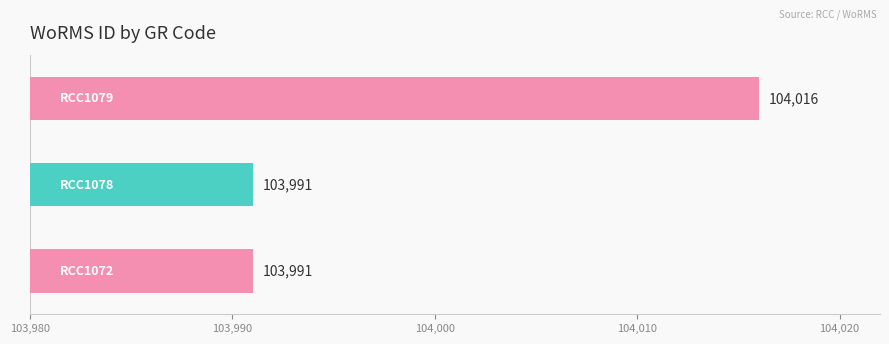

What is the smallest value displayed?

103991